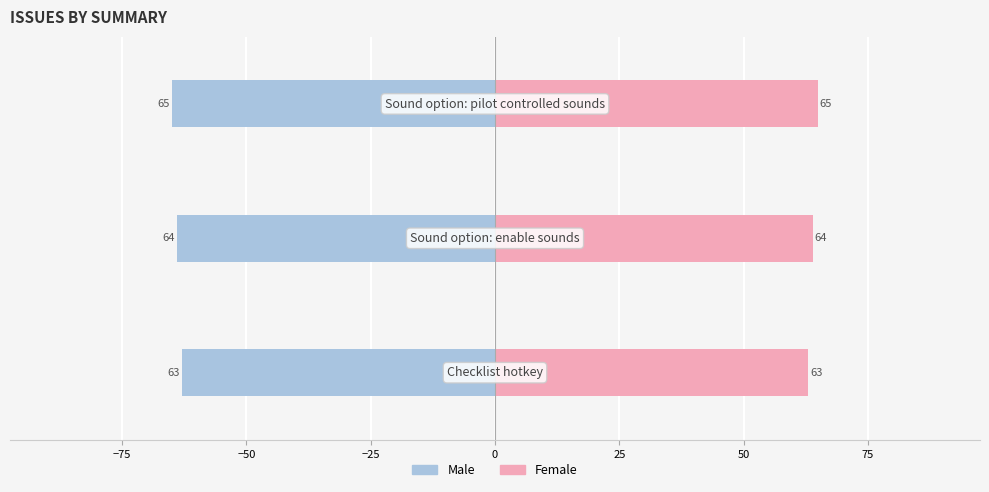

Reading left to right, transcribe all the data shown in this chart.

Male: −100=-63	−75=-64	−50=-65
Female: −100=63	−75=64	−50=65